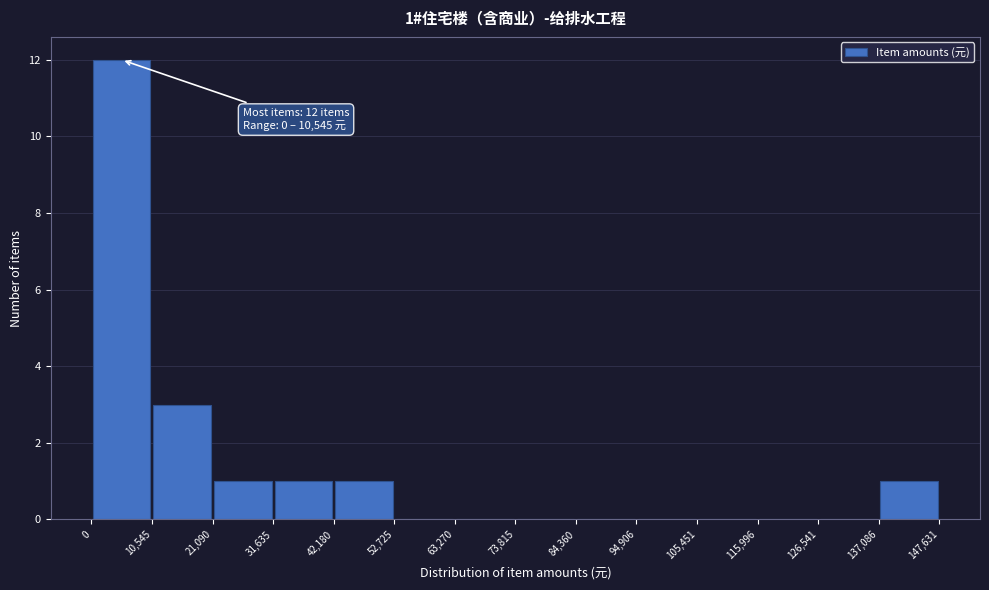

Which range on the x-axis has the tallest bar?

0 to 10,545